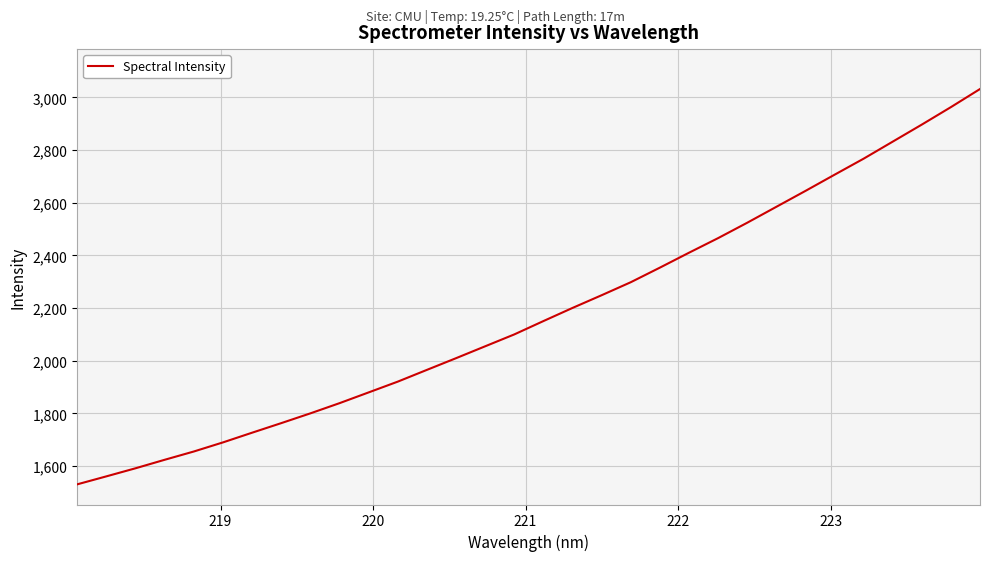

What is the difference between the maximum and minimum values?

1501.5